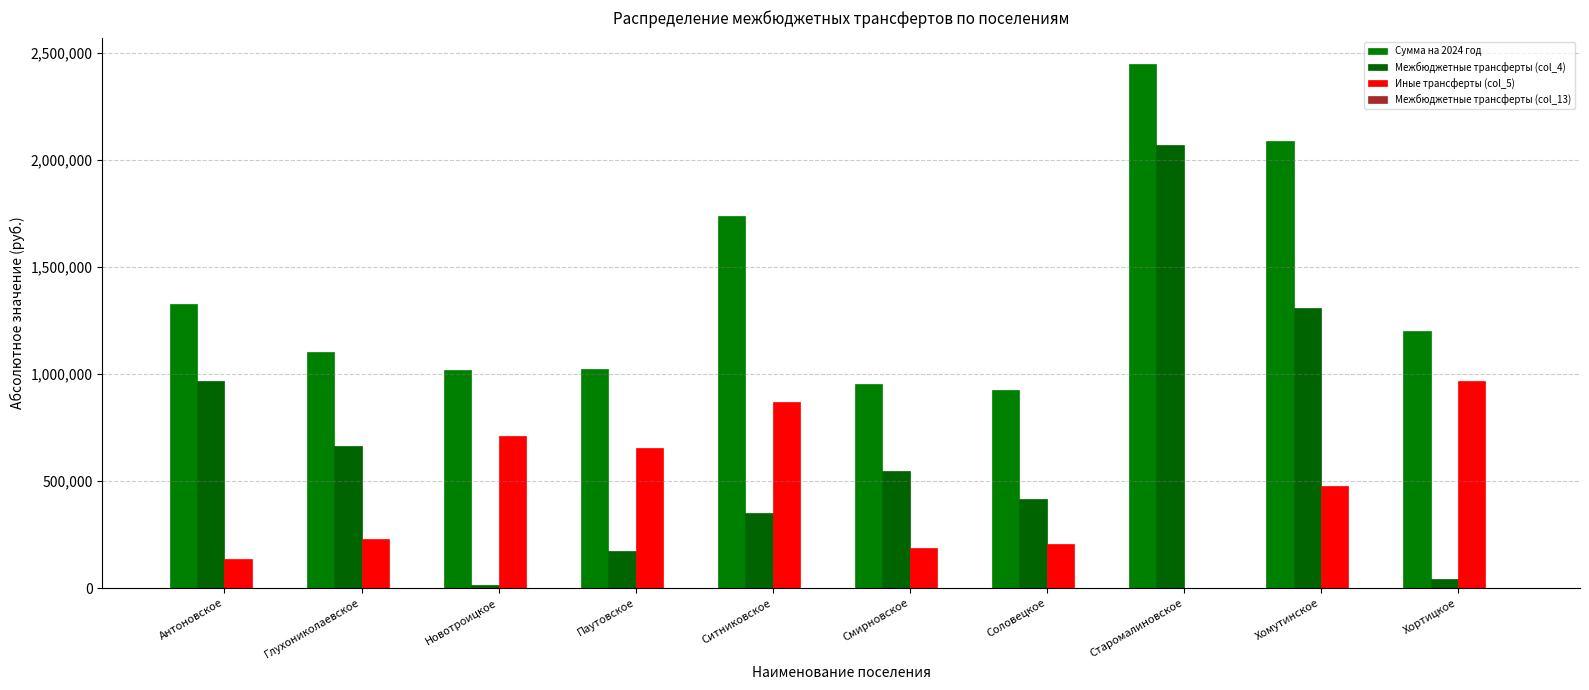

List the series in order of their overall mean, highest first.

Сумма на 2024 год, Межбюджетные трансферты (col_4), Иные трансферты (col_5), Межбюджетные трансферты (col_13)